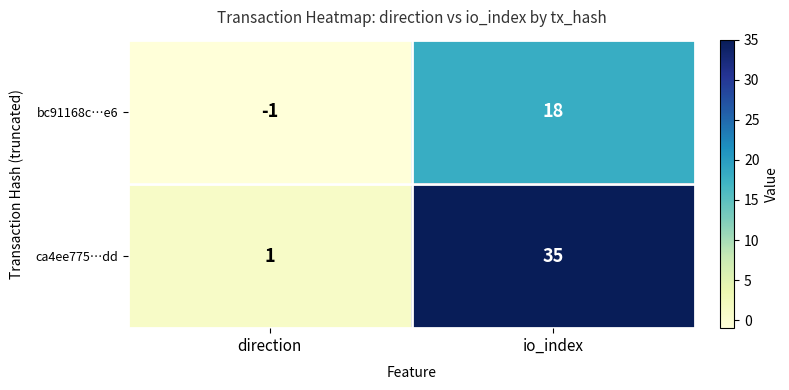

What is the sum of all ca4ee775…dd values?

36